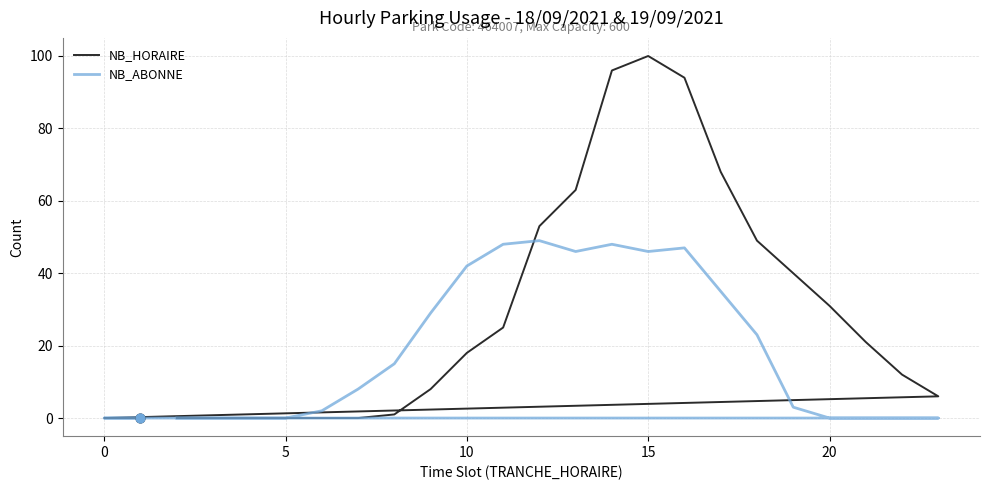

What are all the series names shown in the legend?

NB_HORAIRE, NB_ABONNE